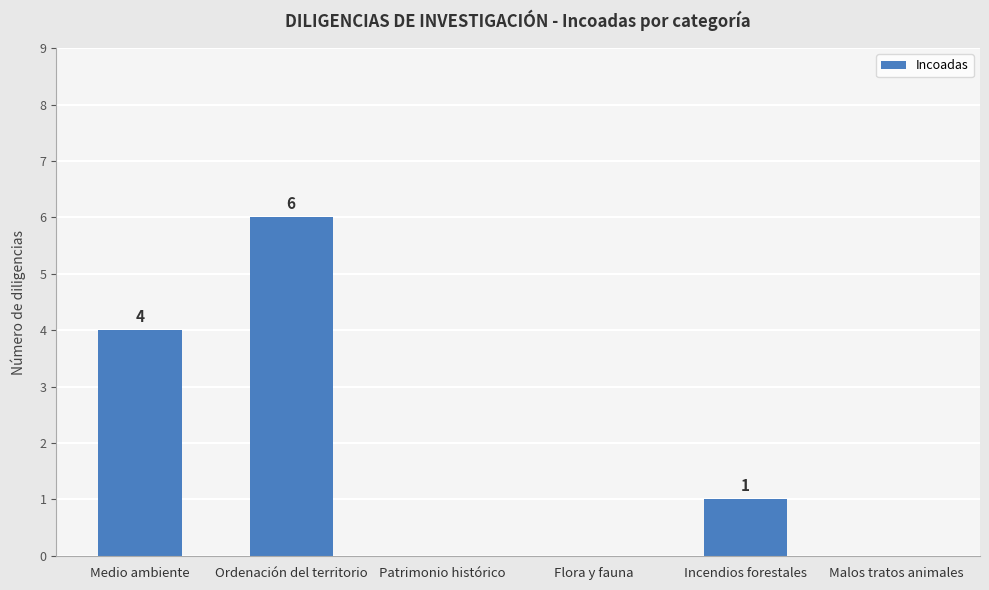

Which has a higher value, Incendios forestales or Flora y fauna?

Incendios forestales